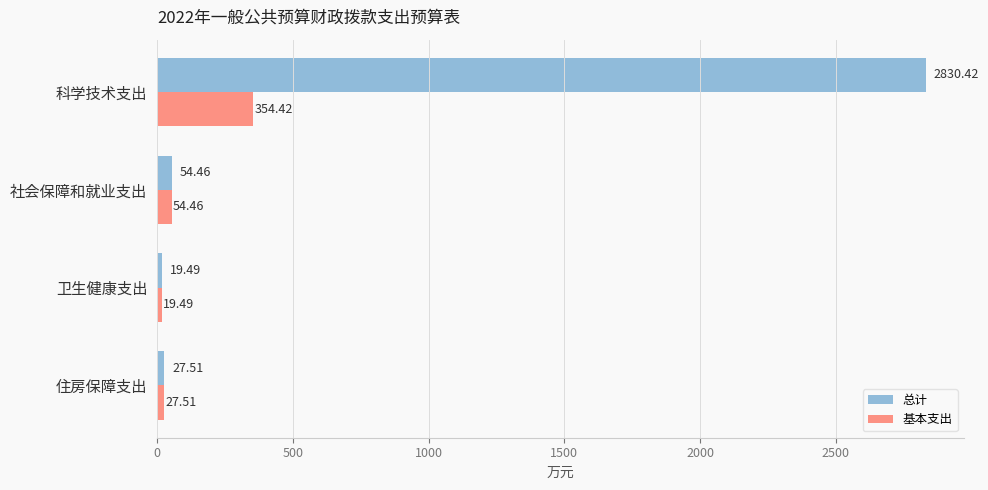

List the series in order of their overall mean, lowest first.

基本支出, 总计